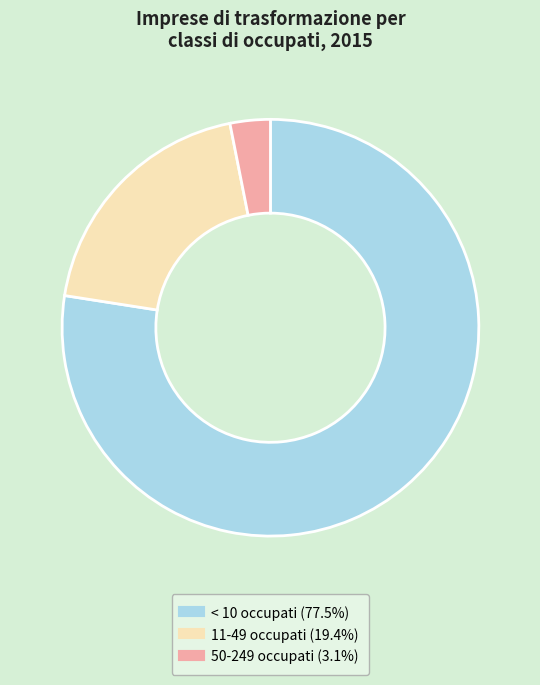

Is there any slice that represents more than half of the pie?

Yes